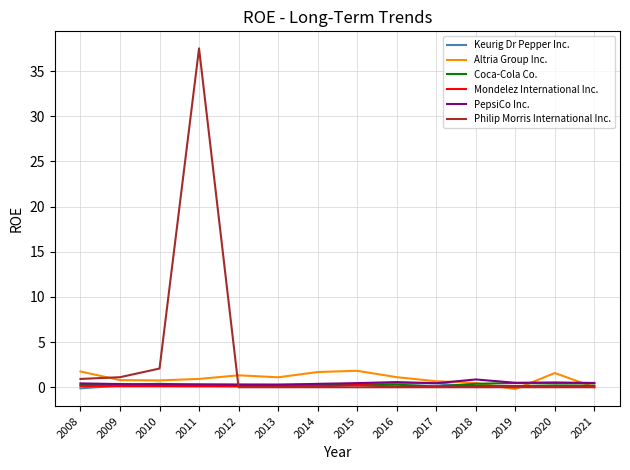

Which series has the largest range (max minus min)?

Philip Morris International Inc.